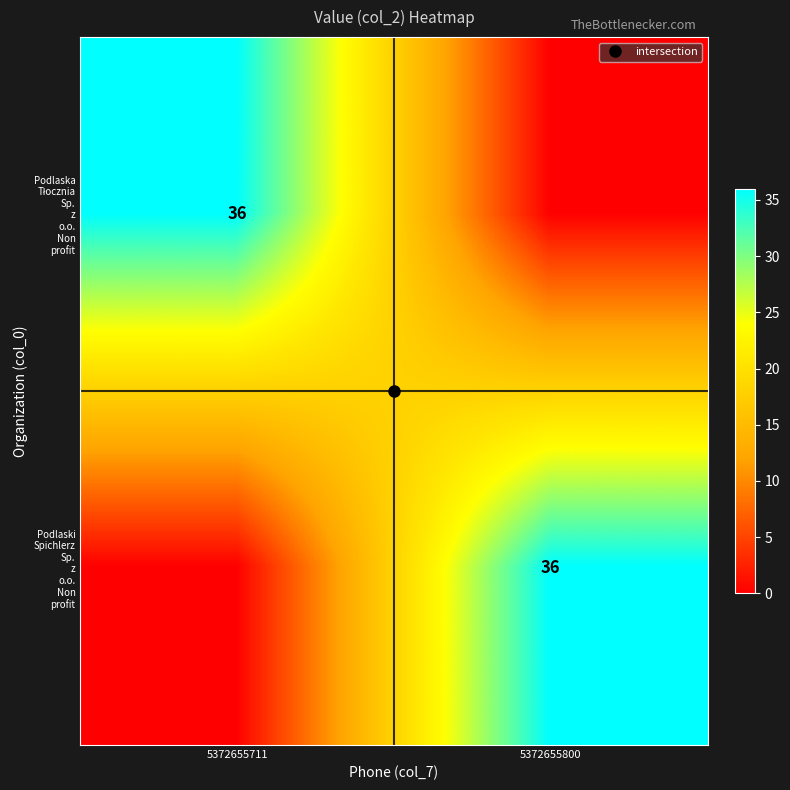

What is the average value of the Podlaska Tłocznia Sp. z o.o. Non profit series?

18